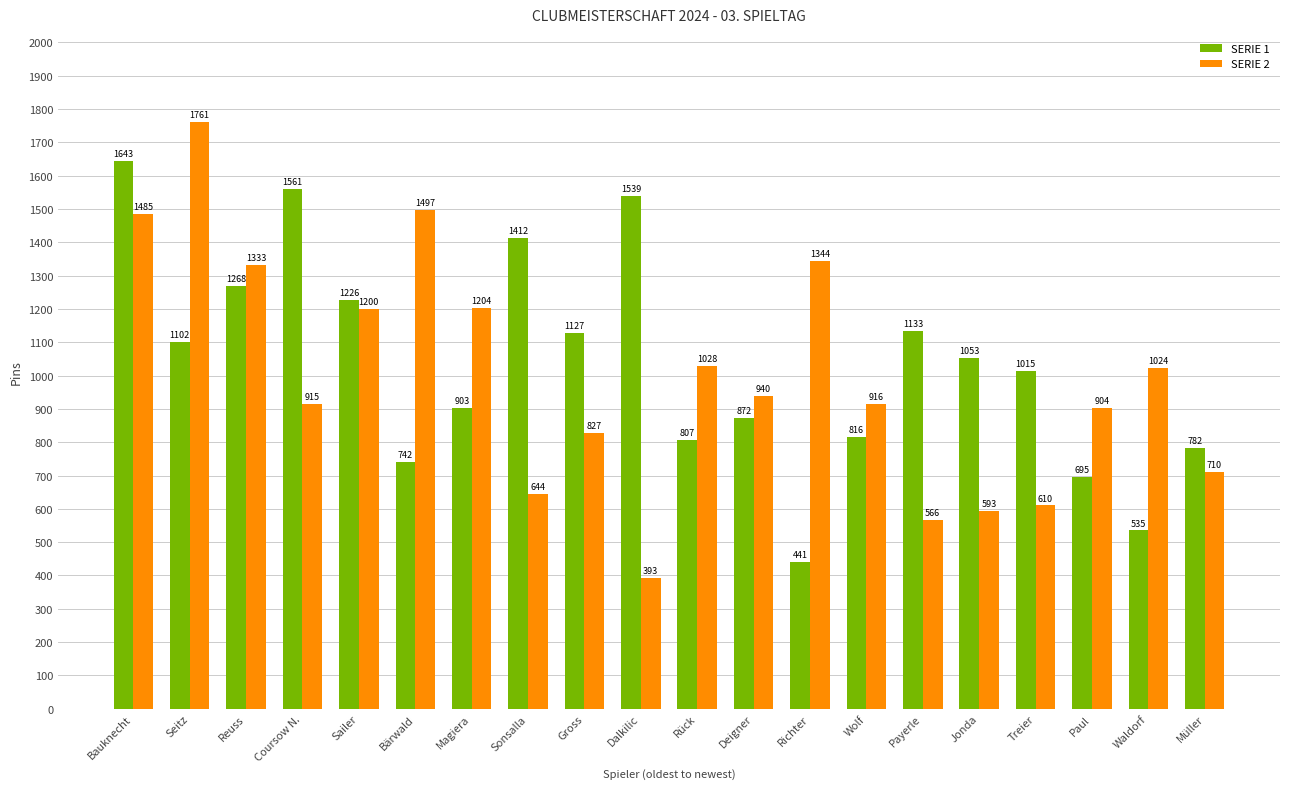

At which category does the chart reach its minimum across all series?

Dalkilic